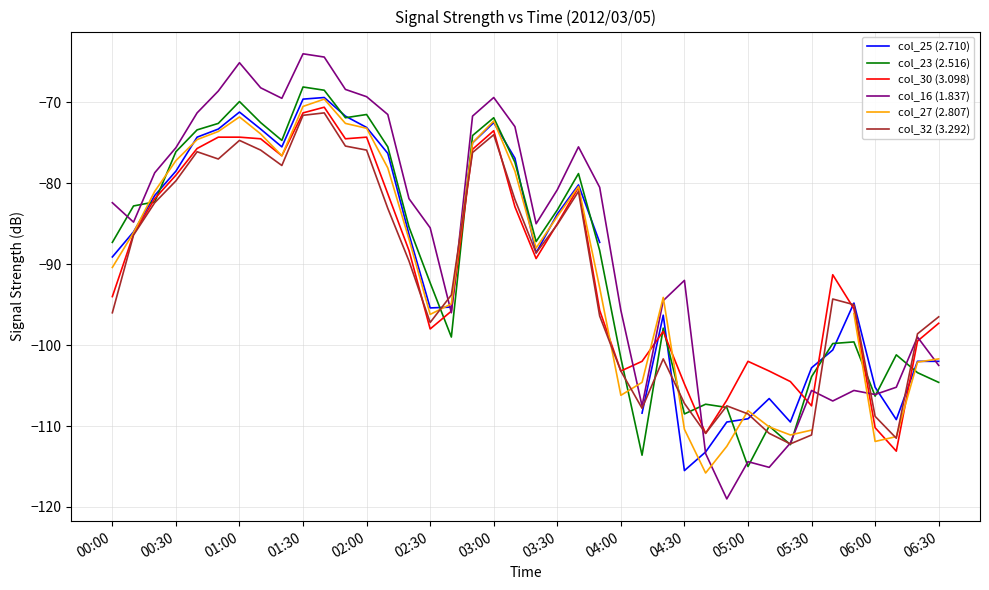

The value of col_32 (3.292) at 00:30 is -79.7. True or false?

True